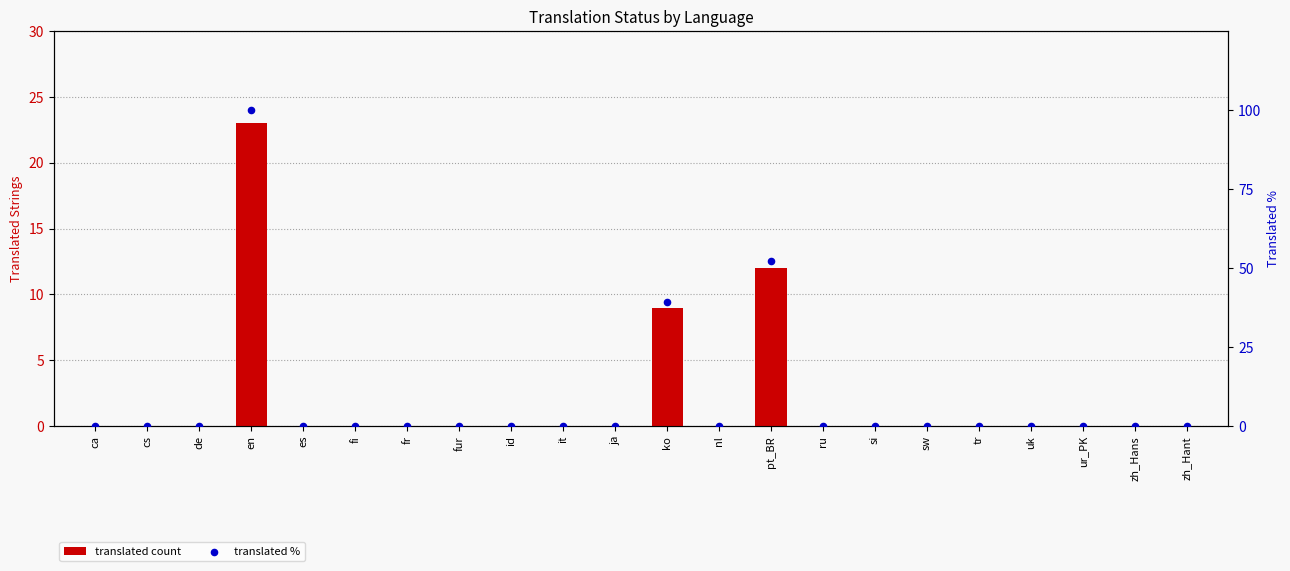

Which series reaches the minimum Y coordinate?

translated count